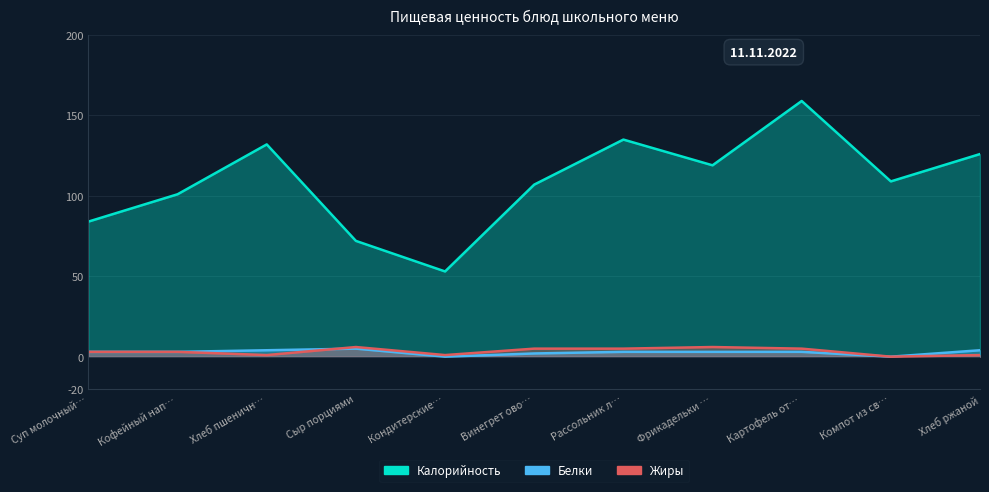

How many Жиры values are between 1 and 5?

8